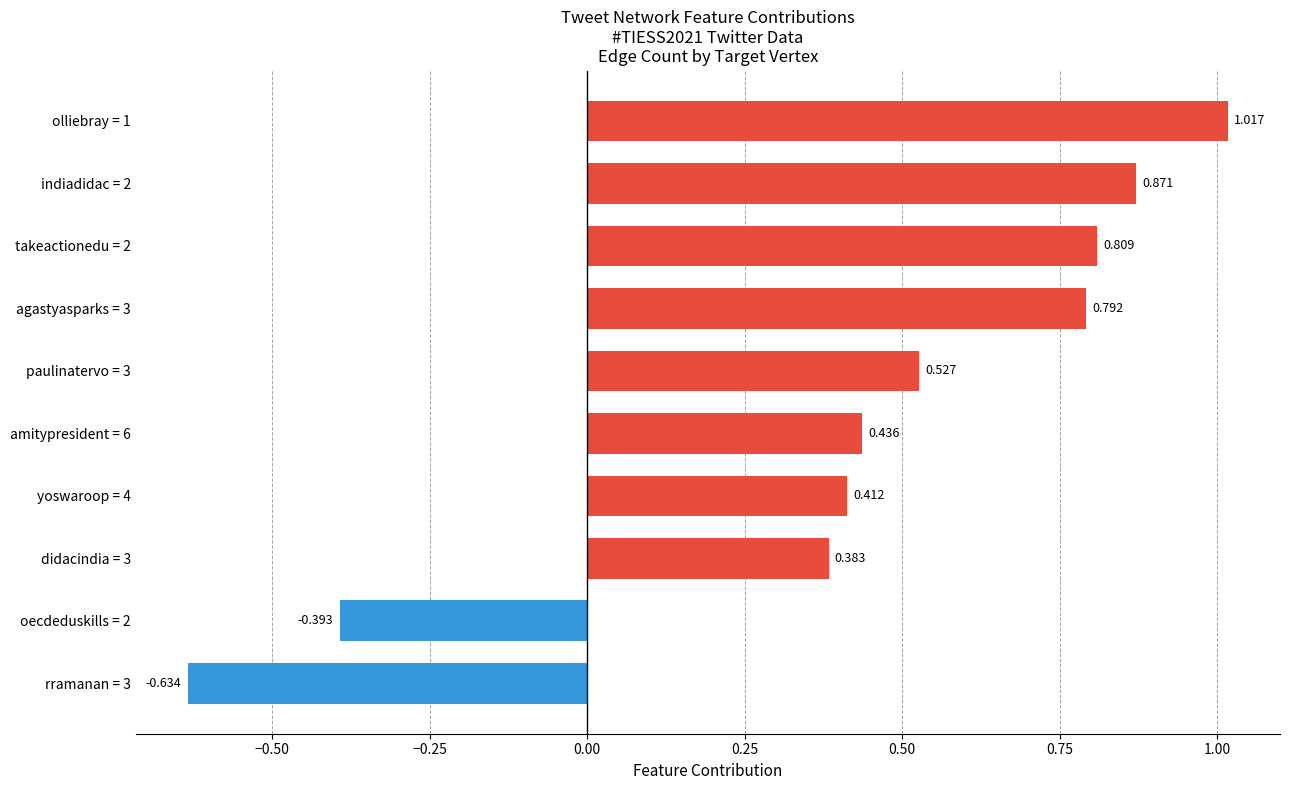

How many bars are there in total?

10